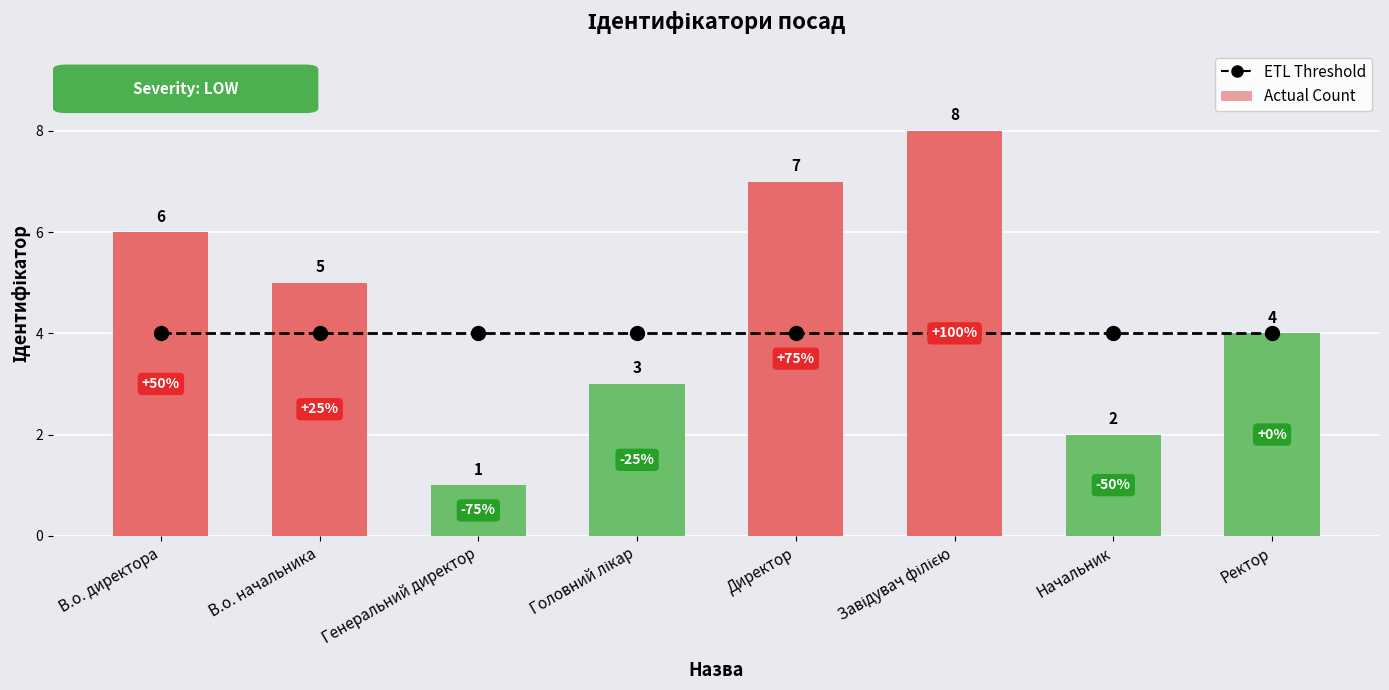

Between Директор and Генеральний директор, which is larger?

Директор